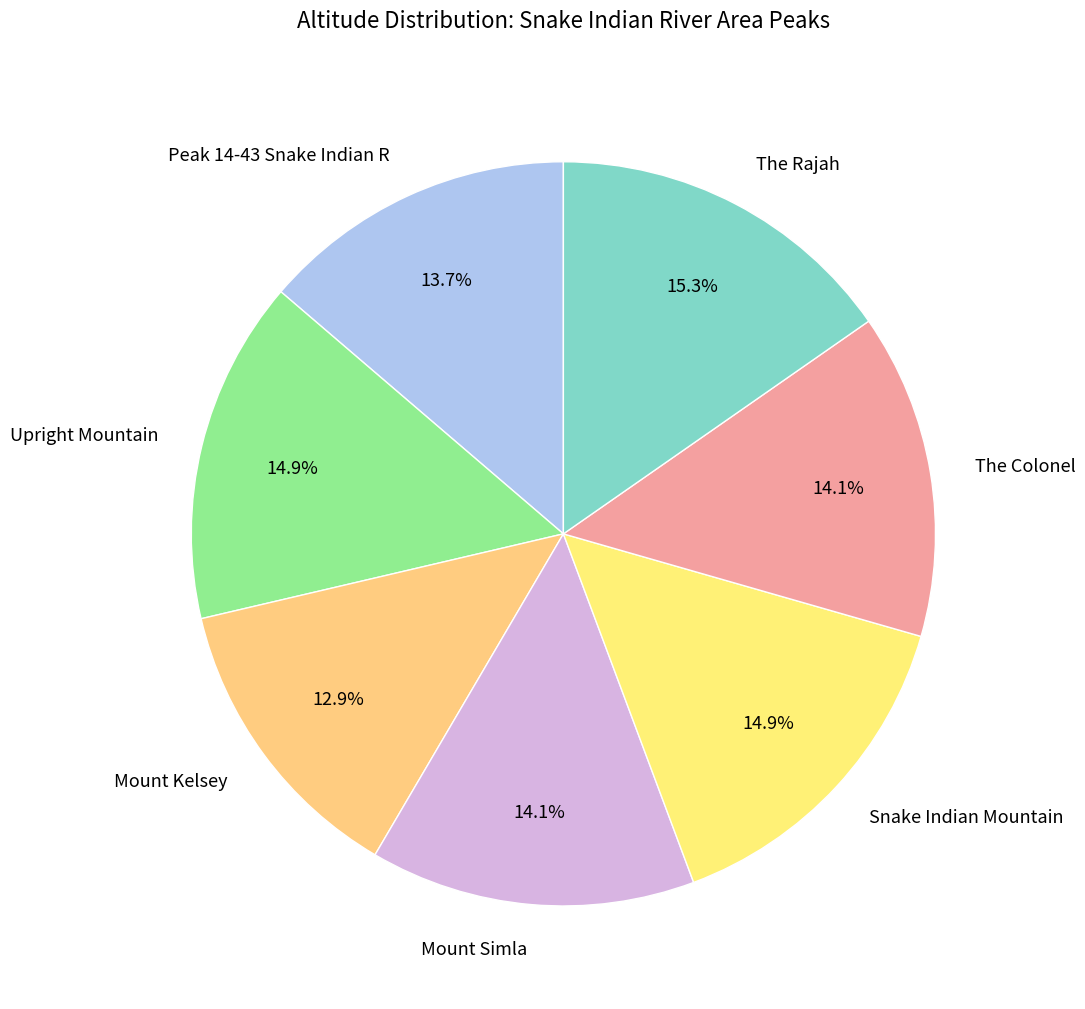

How many segments does this pie chart have?

7